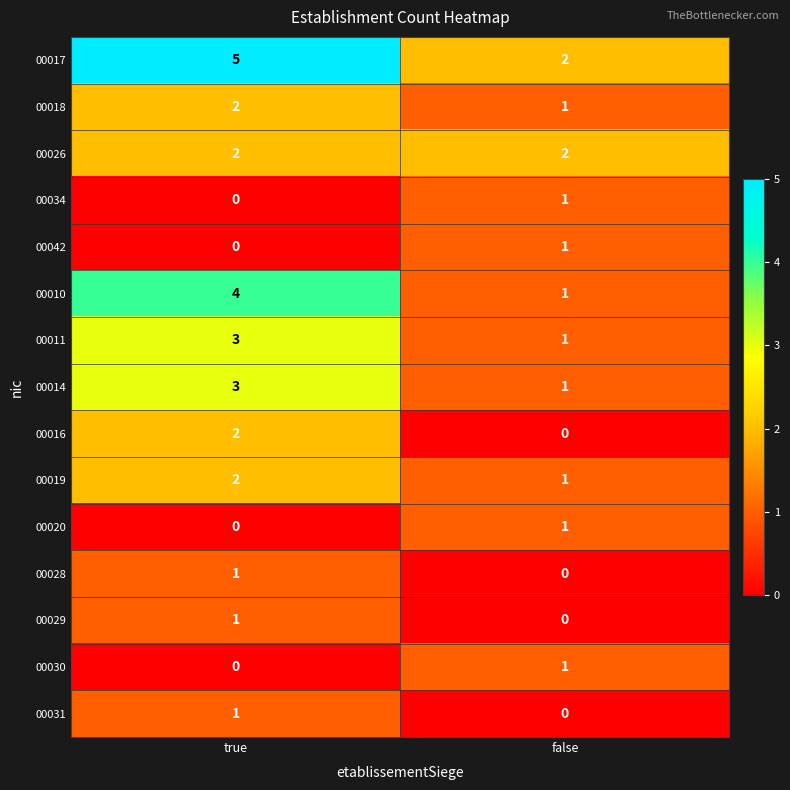

Reading right to left, extract all data points from this chart.

00017: false=2	true=5
00018: false=1	true=2
00026: false=2	true=2
00034: false=1	true=0
00042: false=1	true=0
00010: false=1	true=4
00011: false=1	true=3
00014: false=1	true=3
00016: false=0	true=2
00019: false=1	true=2
00020: false=1	true=0
00028: false=0	true=1
00029: false=0	true=1
00030: false=1	true=0
00031: false=0	true=1